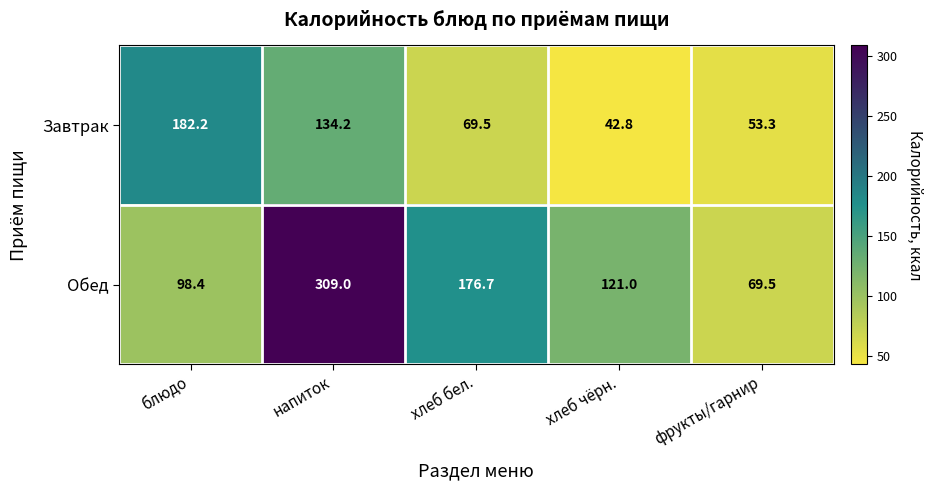

Read the Завтрак value at хлеб бел..

69.5